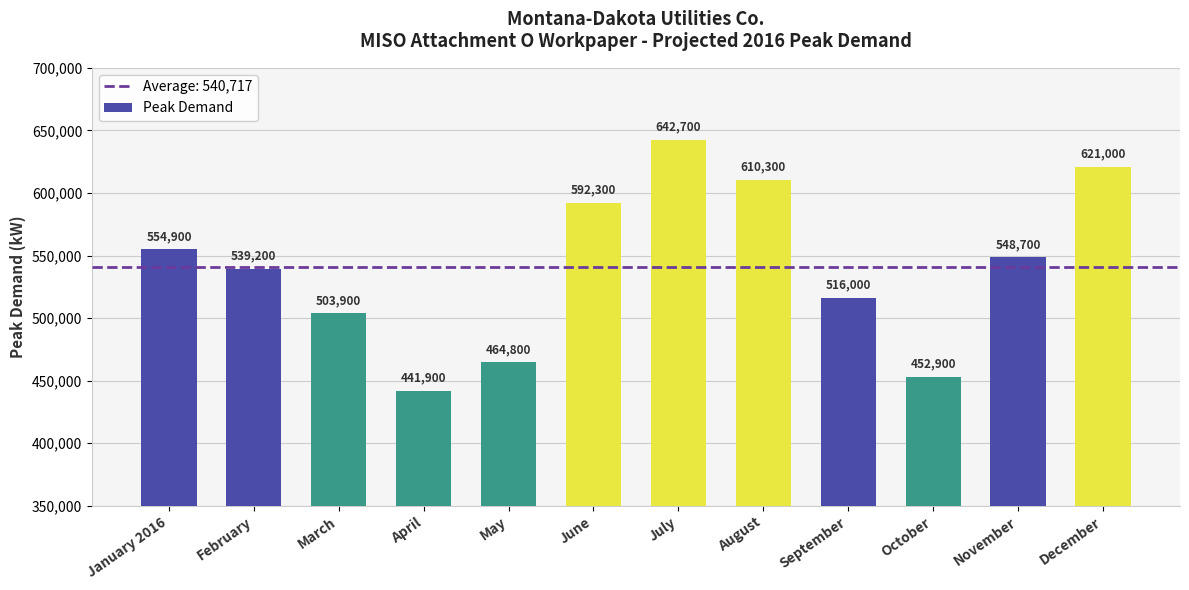

Reading right to left, transcribe all the data shown in this chart.

December=621000	November=548700	October=452900	September=516000	August=610300	July=642700	June=592300	May=464800	April=441900	March=503900	February=539200	January 2016=554900